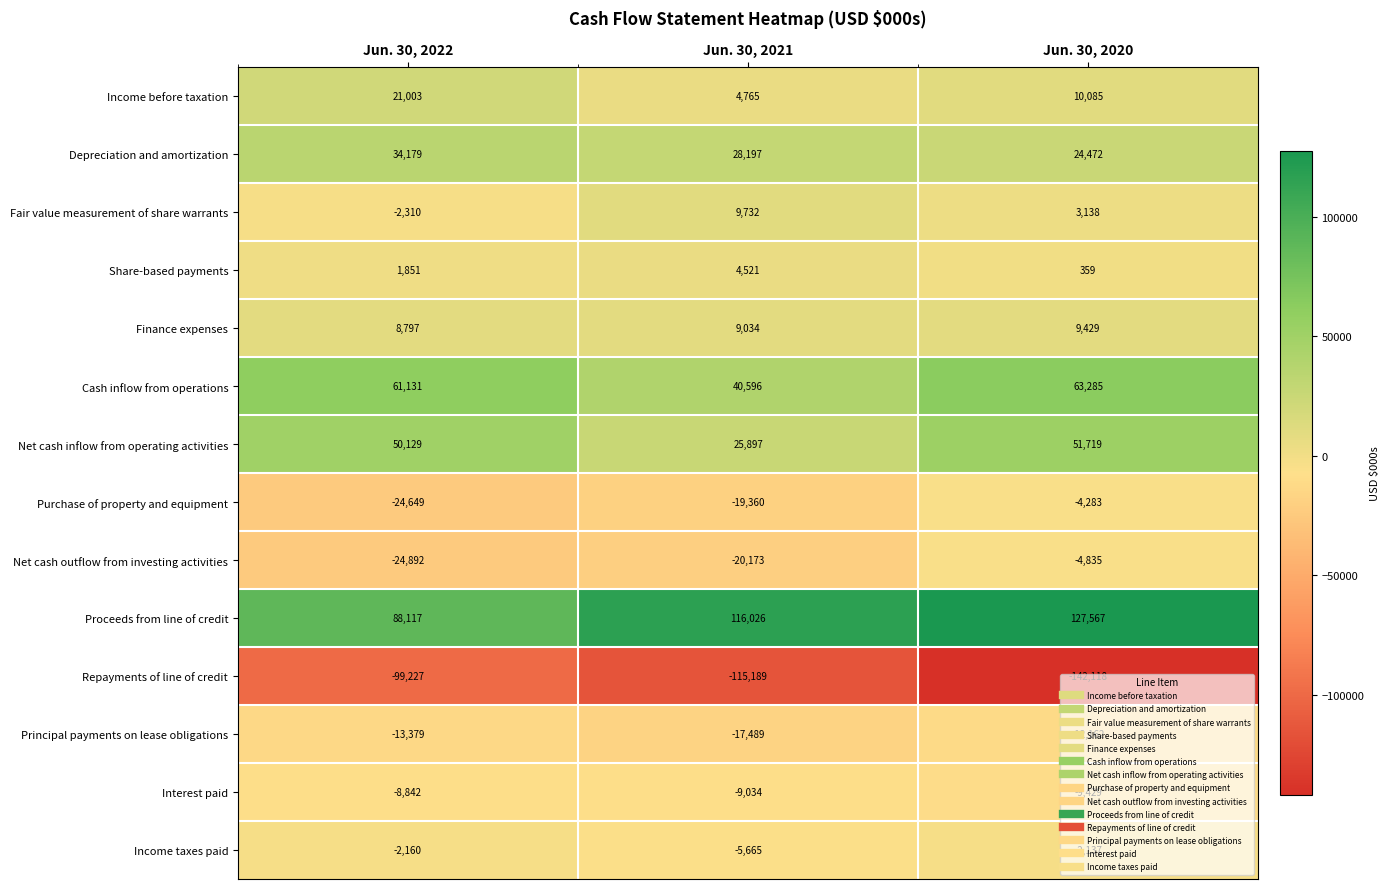

List the series in order of their peak value, highest first.

Proceeds from line of credit, Cash inflow from operations, Net cash inflow from operating activities, Depreciation and amortization, Income before taxation, Fair value measurement of share warrants, Finance expenses, Share-based payments, Income taxes paid, Purchase of property and equipment, Net cash outflow from investing activities, Interest paid, Principal payments on lease obligations, Repayments of line of credit